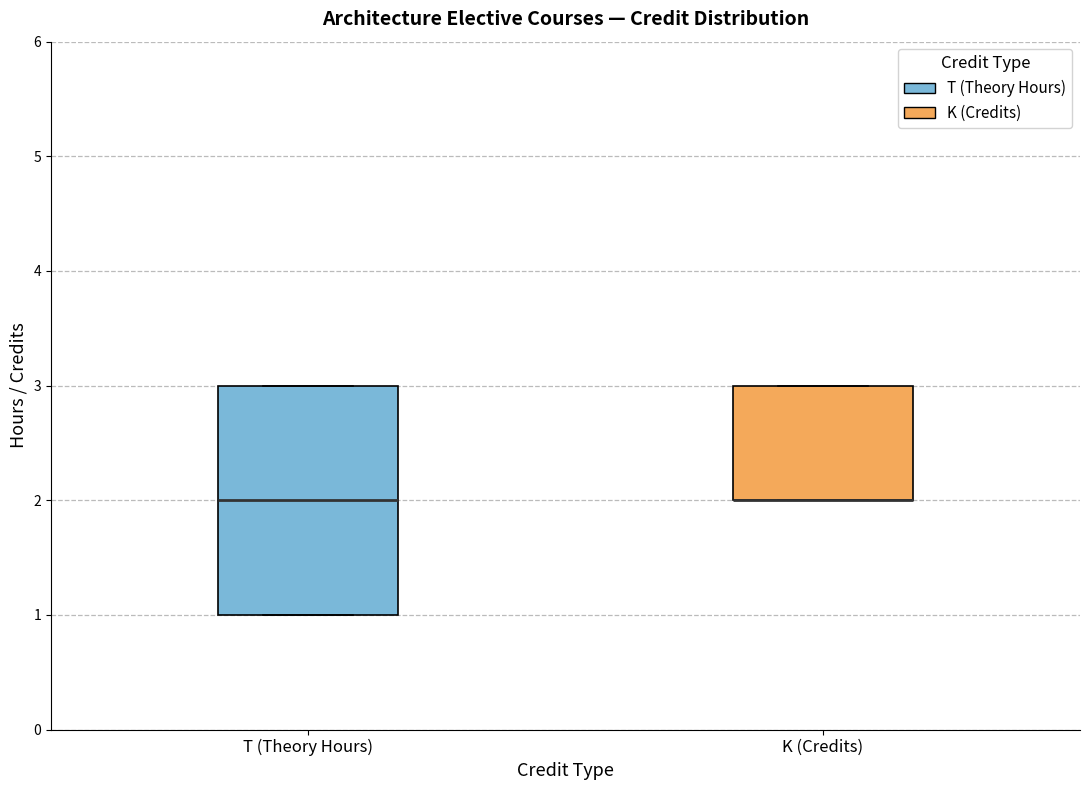

Reading left to right, read every box against the y-axis: the position of its median line, the range the box covers, and the ends of its whiskers. The values are not printed on the chart, so give them approximately, as read against the axis.

T (Theory Hours): median 2, box 1 to 3, whiskers 1 to 3
K (Credits): median 2 (drawn on the box's lower edge), box 2 to 3, whiskers 2 to 3